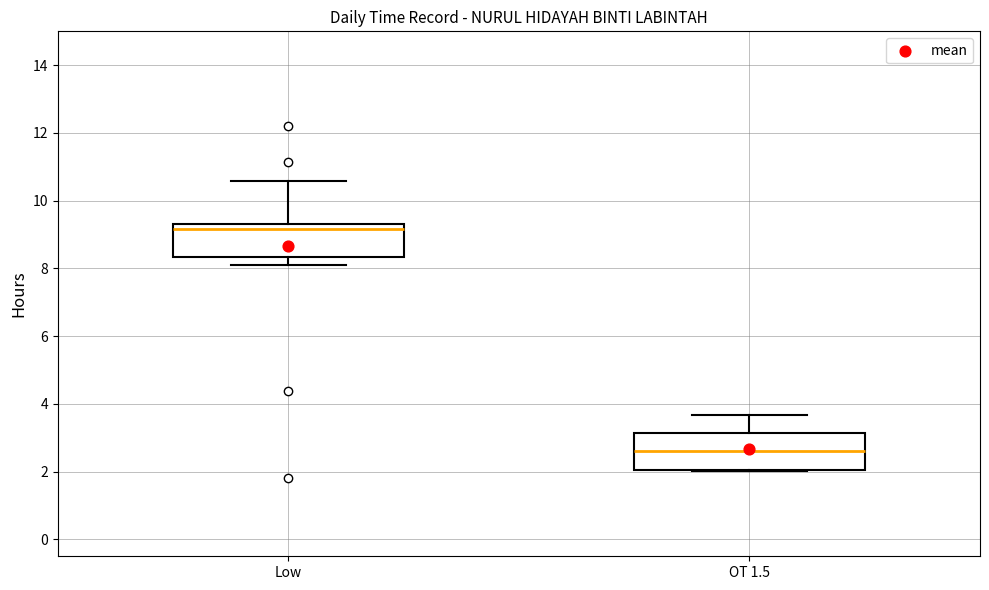

Where is the lower edge of the box for OT 1.5 on the y-axis? The values are not printed on the chart, so give them approximately, as read against the axis.

2.0